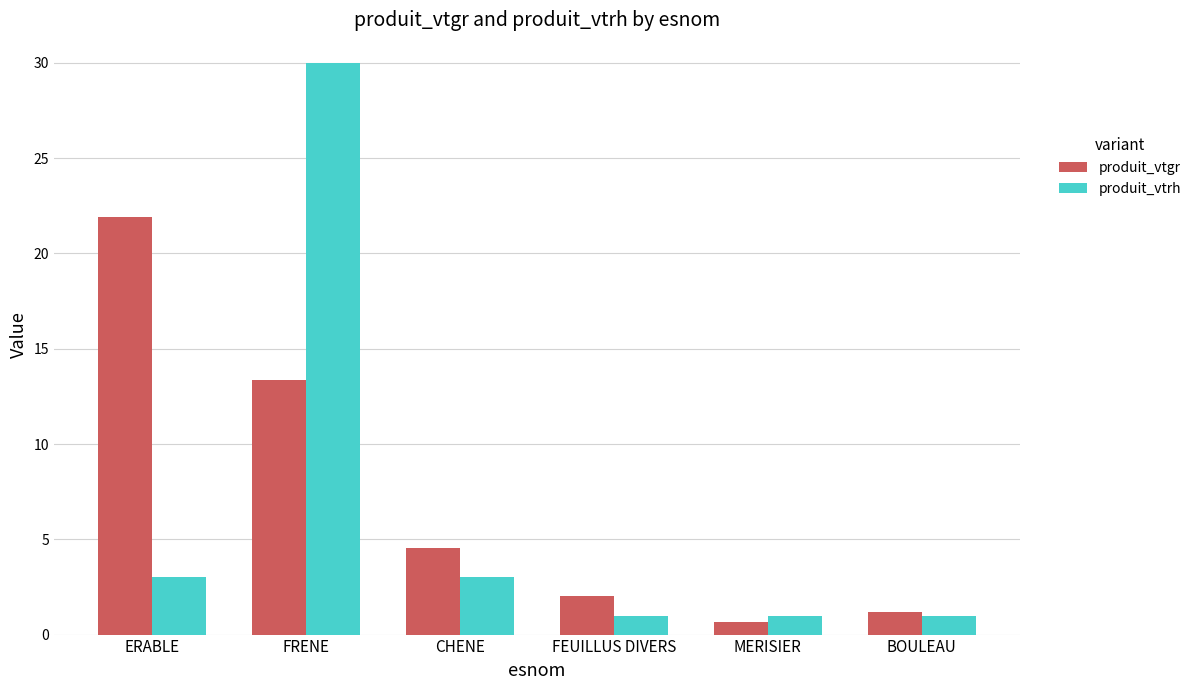

Which series has the largest range (max minus min)?

produit_vtrh